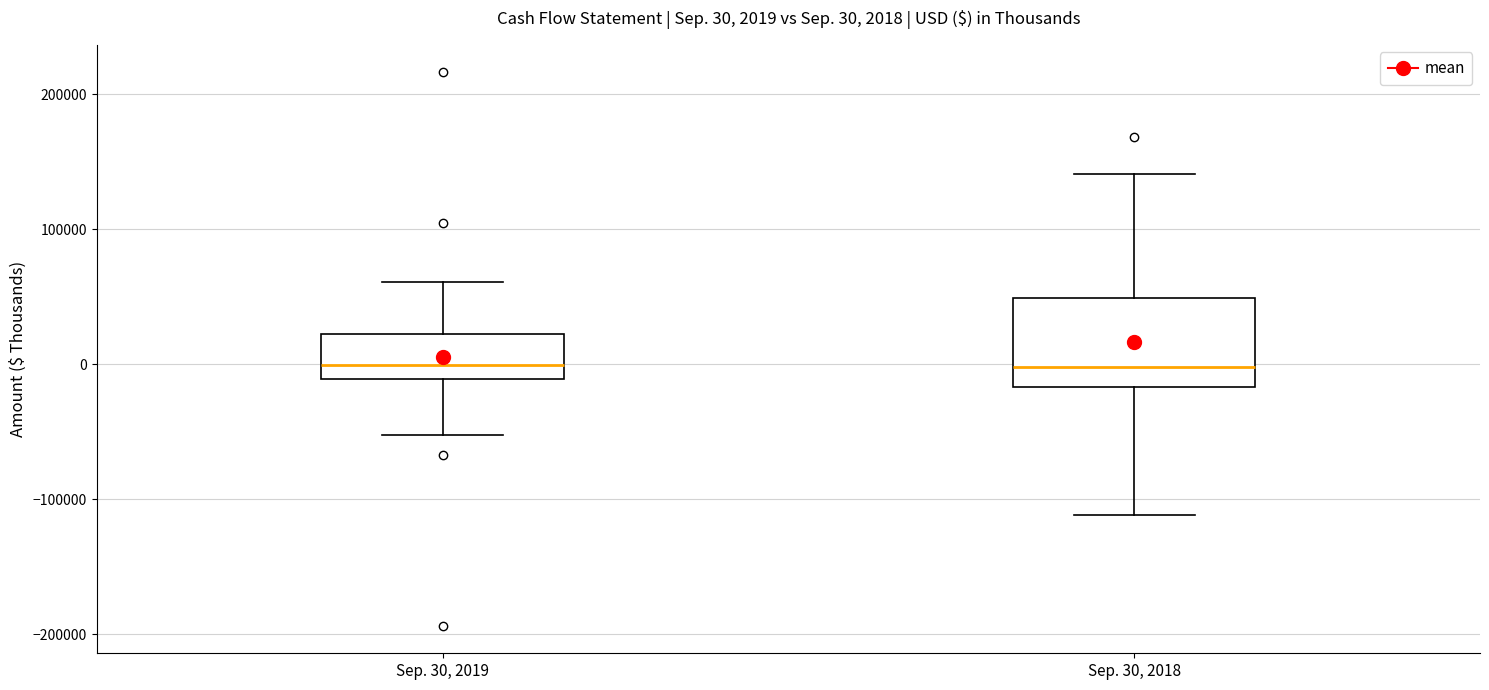

Which box is the tallest, from its lower edge to its upper edge?

Sep. 30, 2018